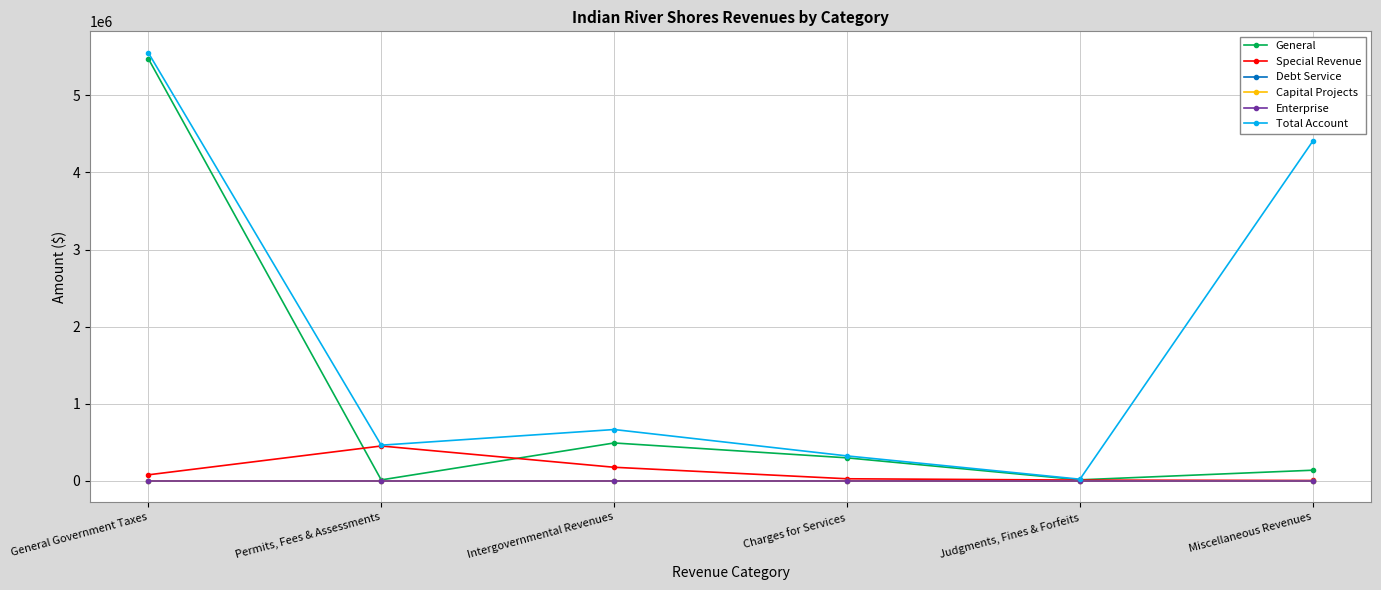

Which series has the largest range (max minus min)?

Total Account